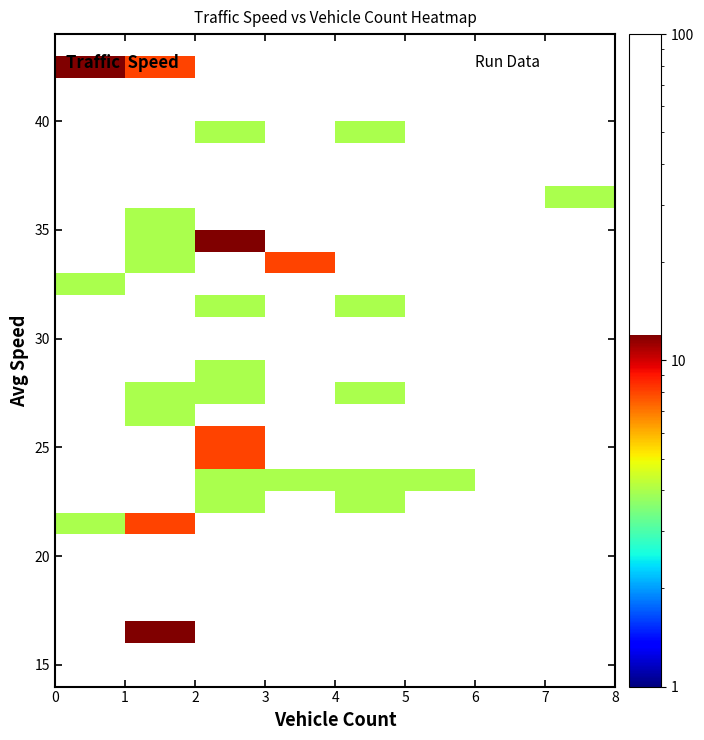

How many series are shown in this chart?

30